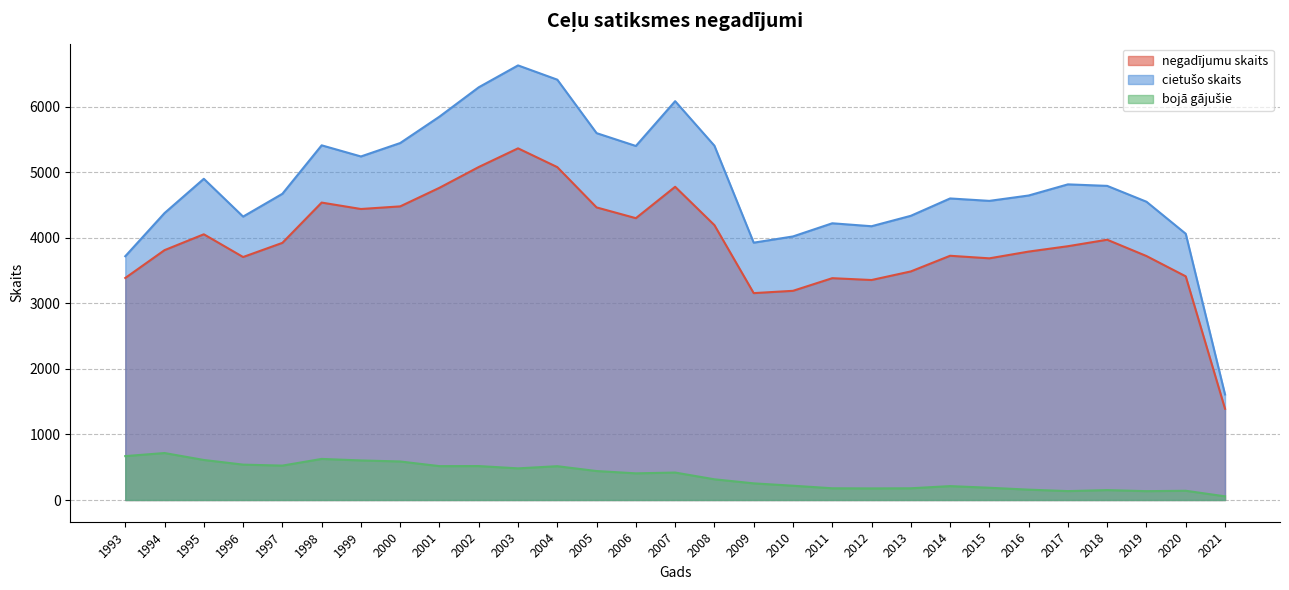

How many distinct data groups are displayed?

3